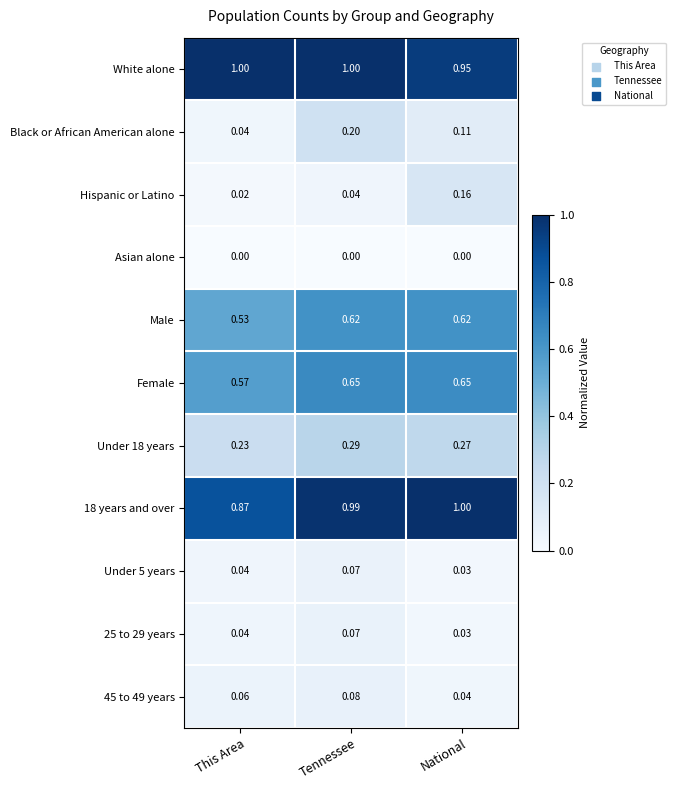

At which category is the sum across all series the highest?

Tennessee